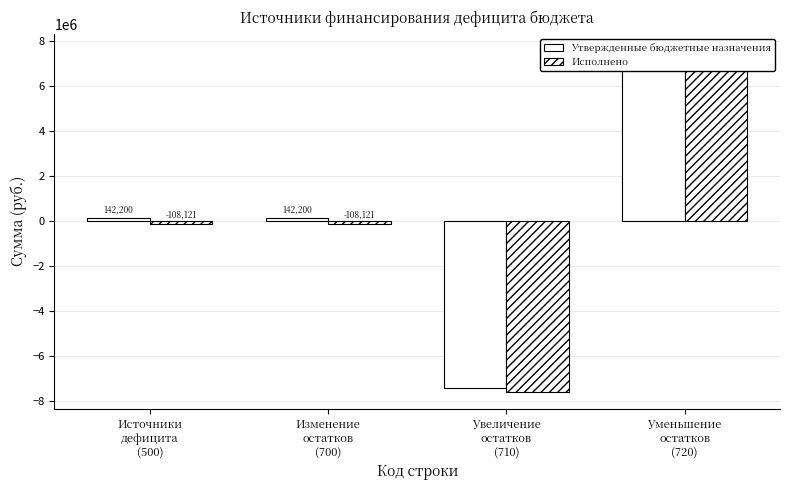

True or false: Исполнено has a value of 7463931.0 at Уменьшение
остатков
(720).

True